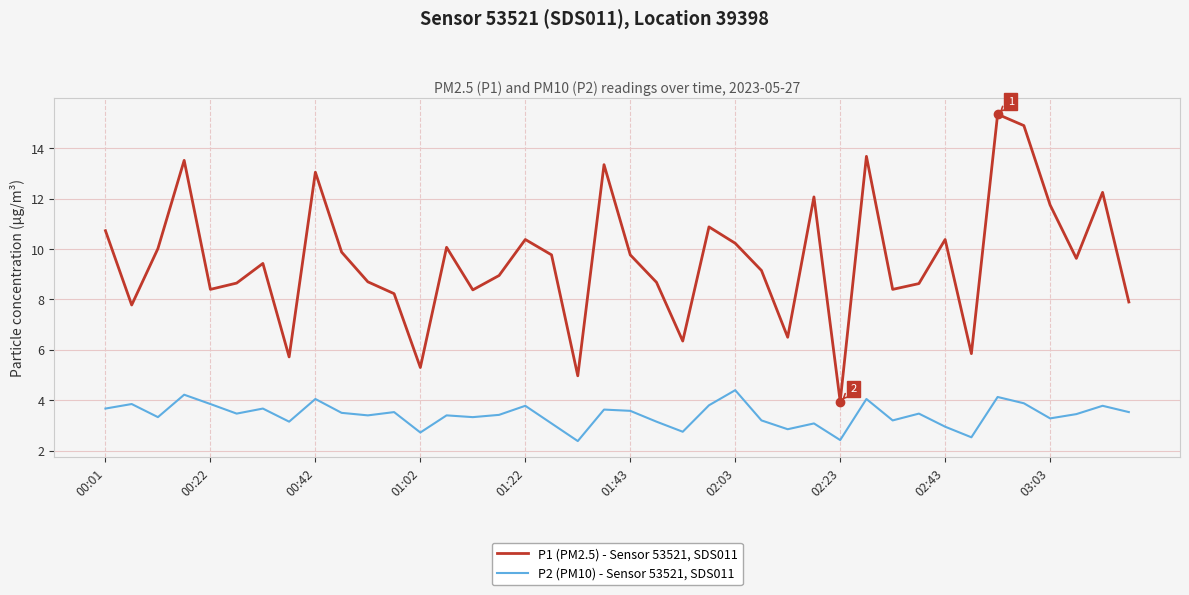

True or false: P2 (PM10) - Sensor 53521, SDS011 and P1 (PM2.5) - Sensor 53521, SDS011 intersect in this chart.

False